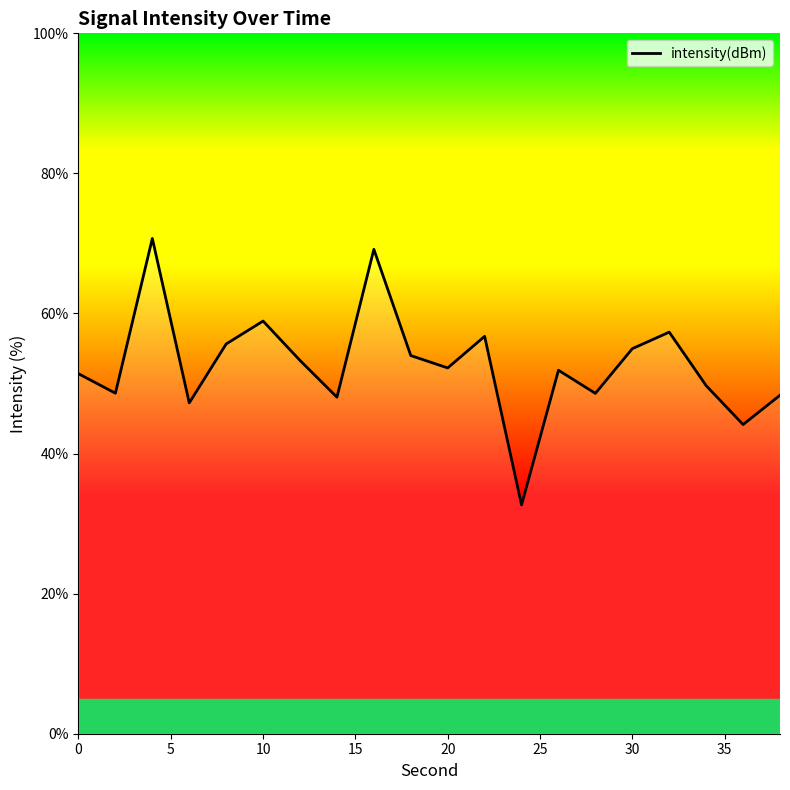

What is the minimum value shown in the chart?

32.7